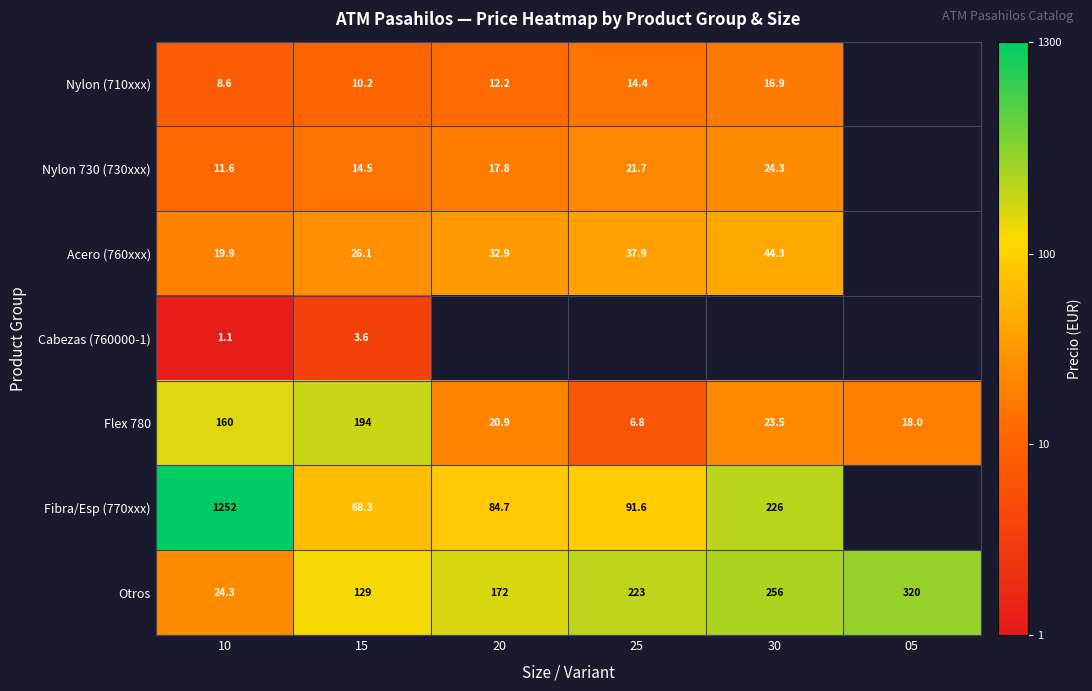

What is the total value across all series at 10?

1477.5